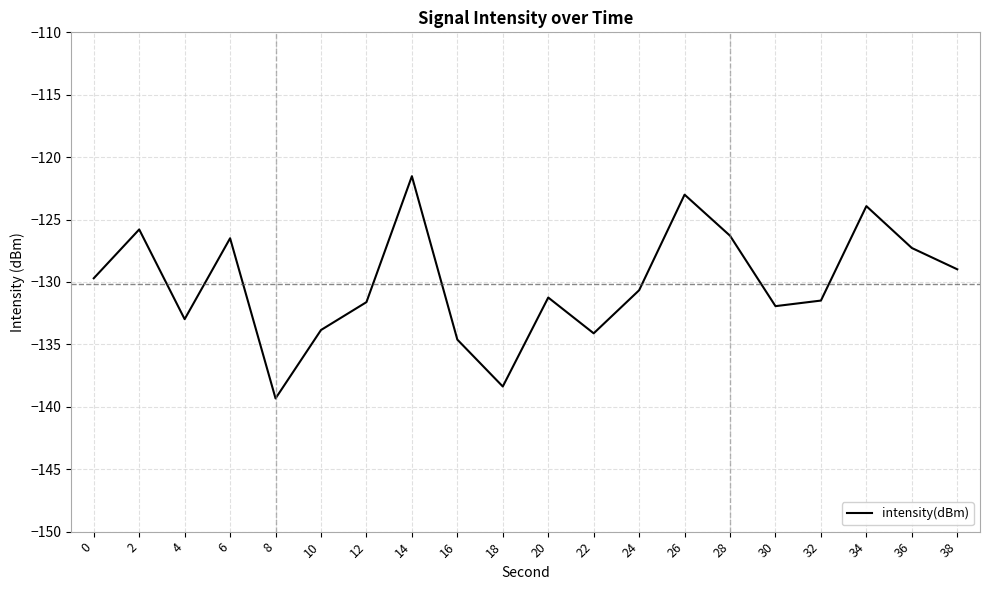

Read the value at 38.

-129.0